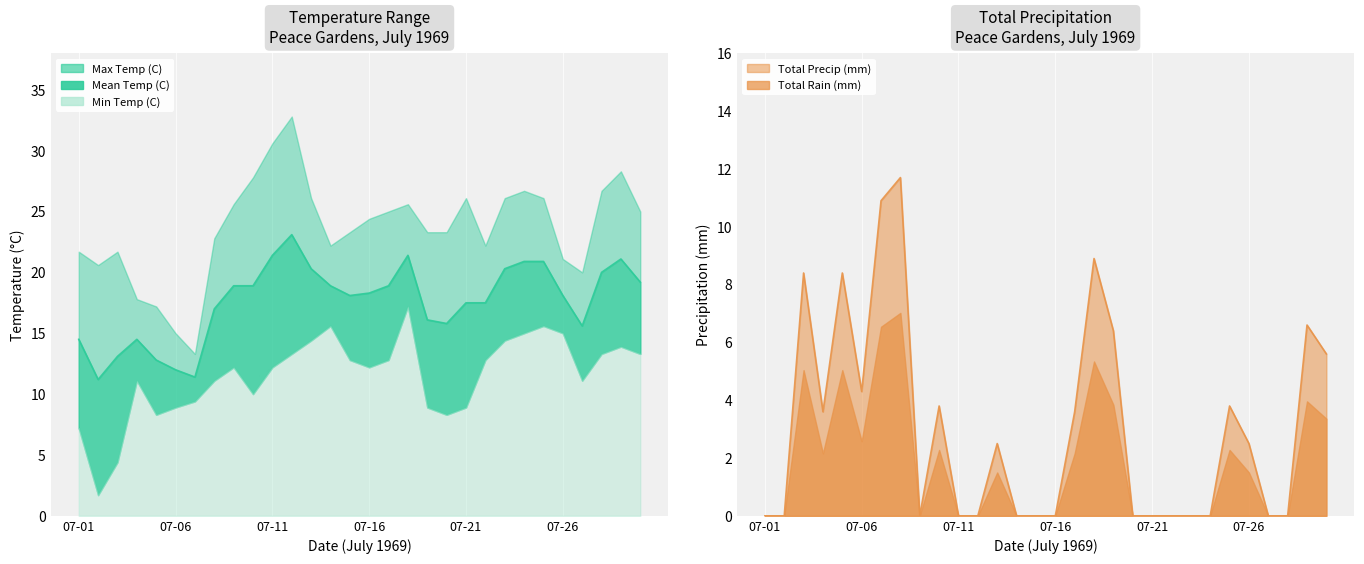

Which series has the largest range (max minus min)?

Max Temp (C)